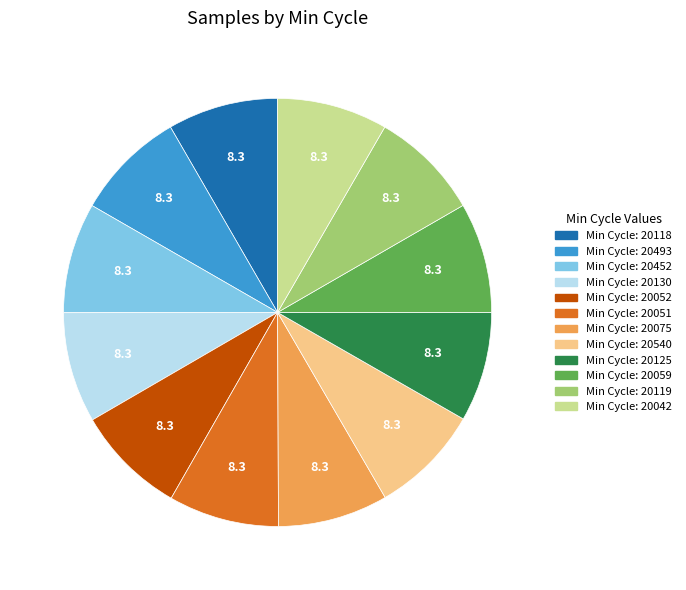

Is there any slice that represents more than half of the pie?

No